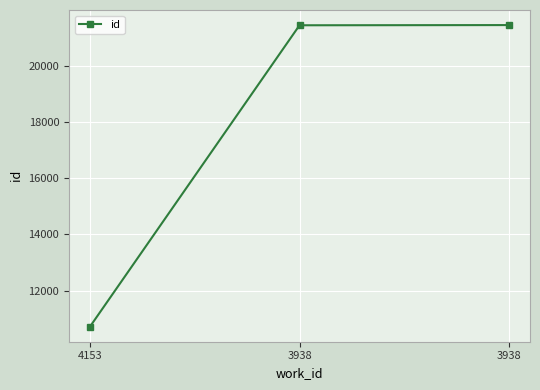

Which has a higher value, 3938 or 3938?

3938